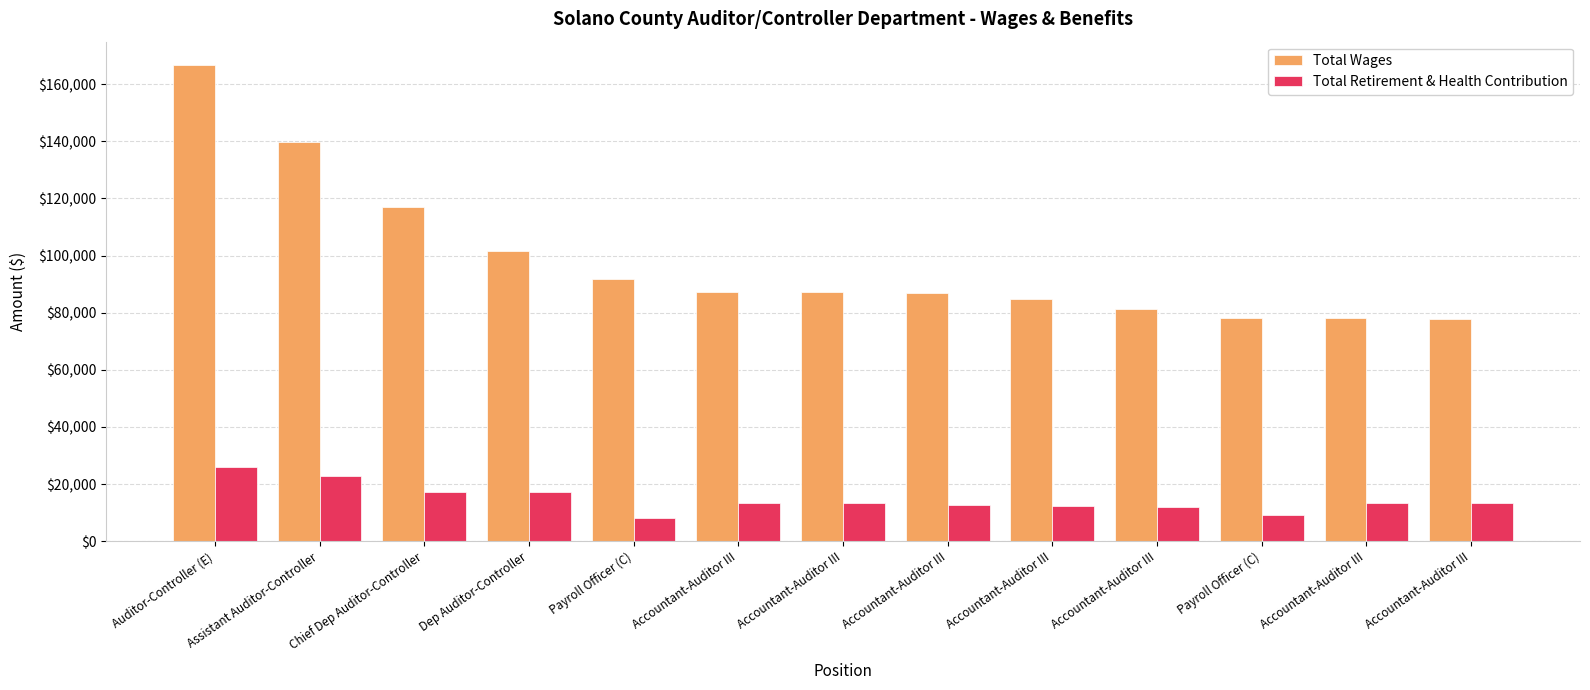

What is the difference between the highest and lowest values at Payroll Officer (C)?

83791